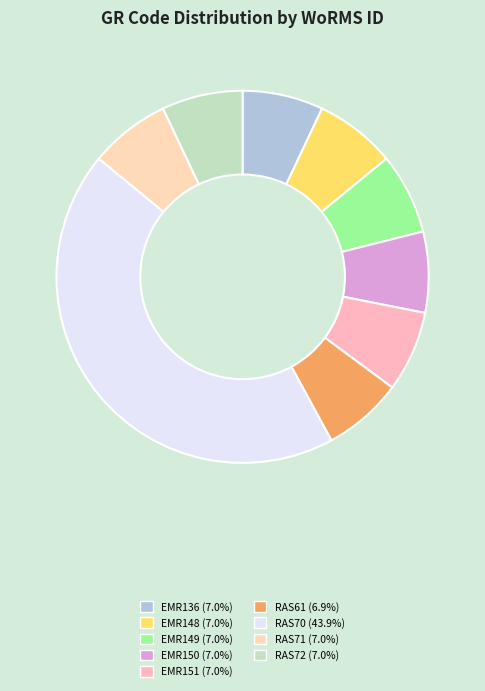

Approximately how many times larger is the value at EMR151 compared to RAS71?

1.0